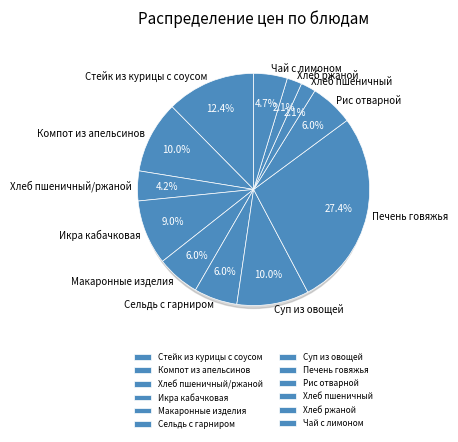

To the nearest percent, what is the combined percentage of Сельдь с гарниром and Стейк из курицы с соусом?

18%